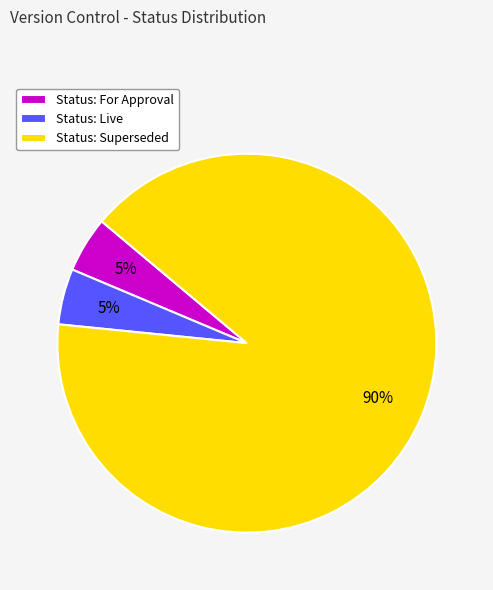

Combined, do Status: For Approval and Status: Superseded account for over 50%?

Yes